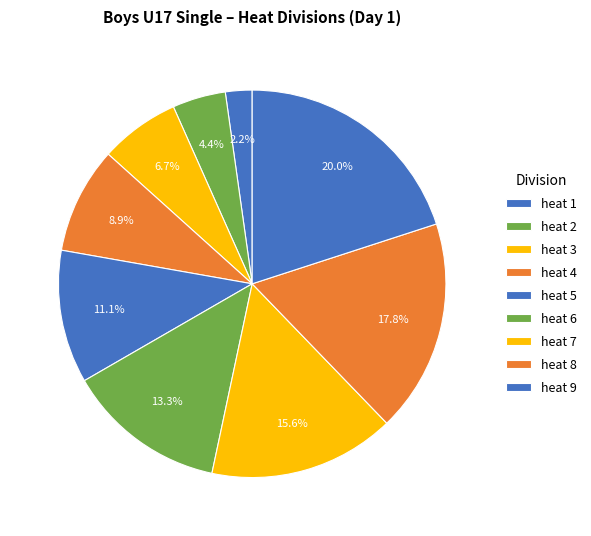

What portion of the pie excludes heat 2?

95.6%